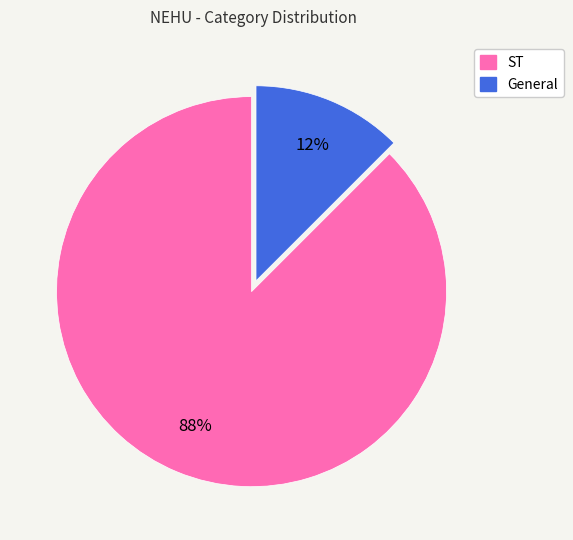

How many segments does this pie chart have?

2